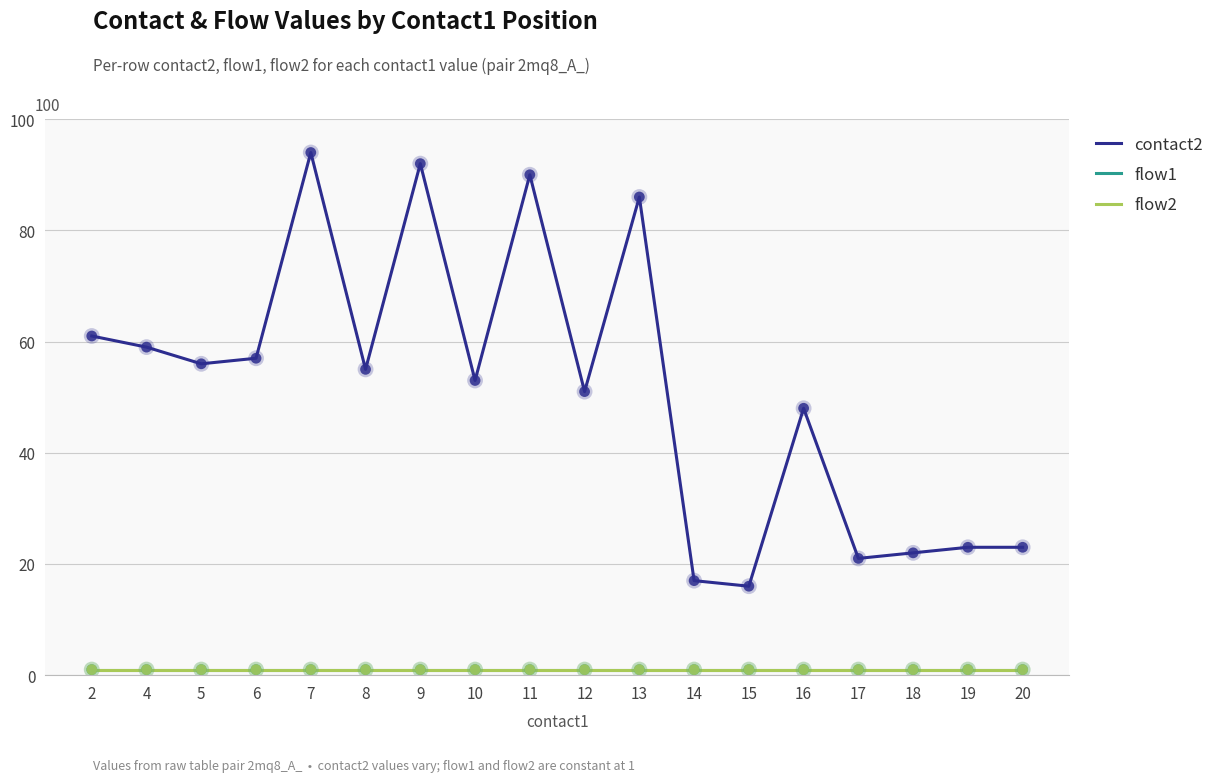

Does the chart have visible grid lines?

Yes